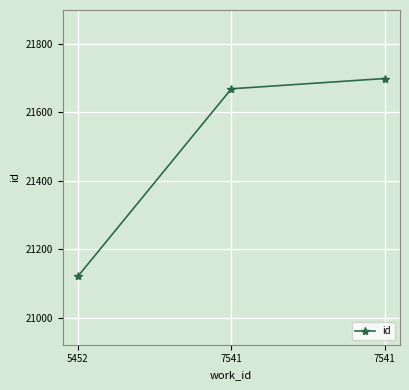

The value at 7541 is 21669. True or false?

True